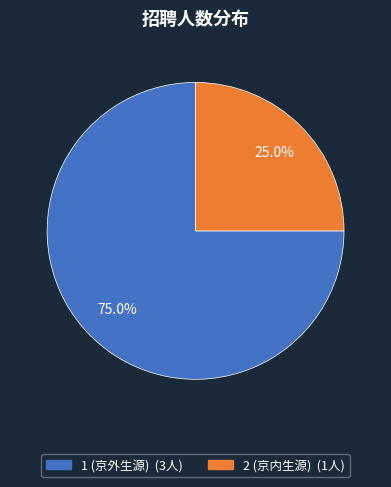

What percentage is NOT represented by 1 (京外生源)?

25.0%